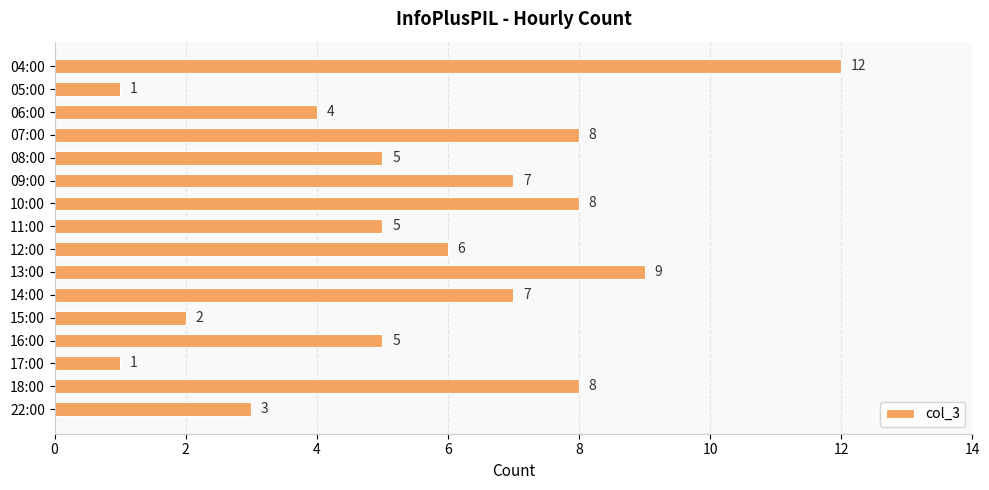

How many bars are there in total?

16